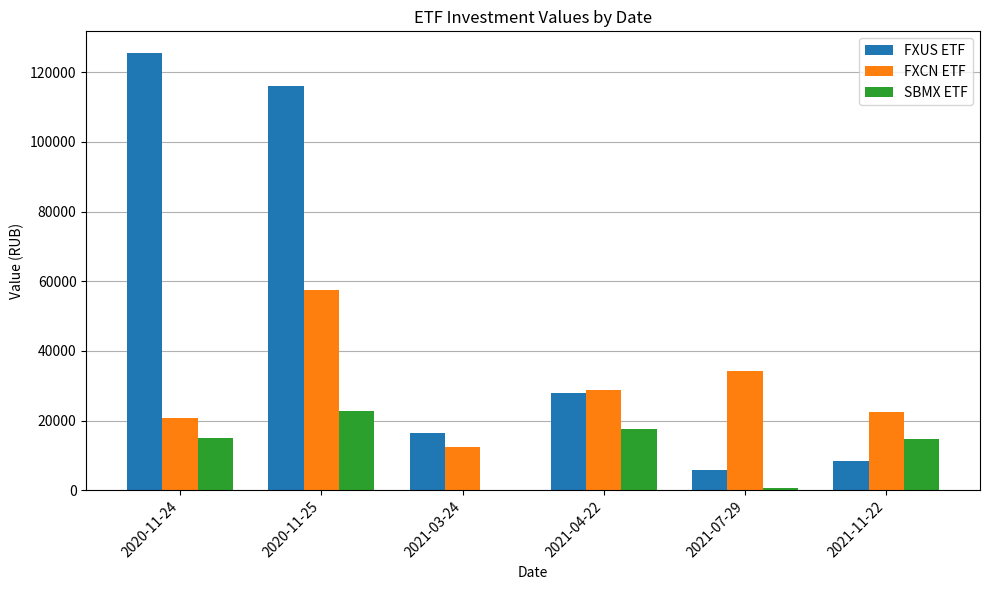

At which label is FXUS ETF closest to 65710?

2021-04-22